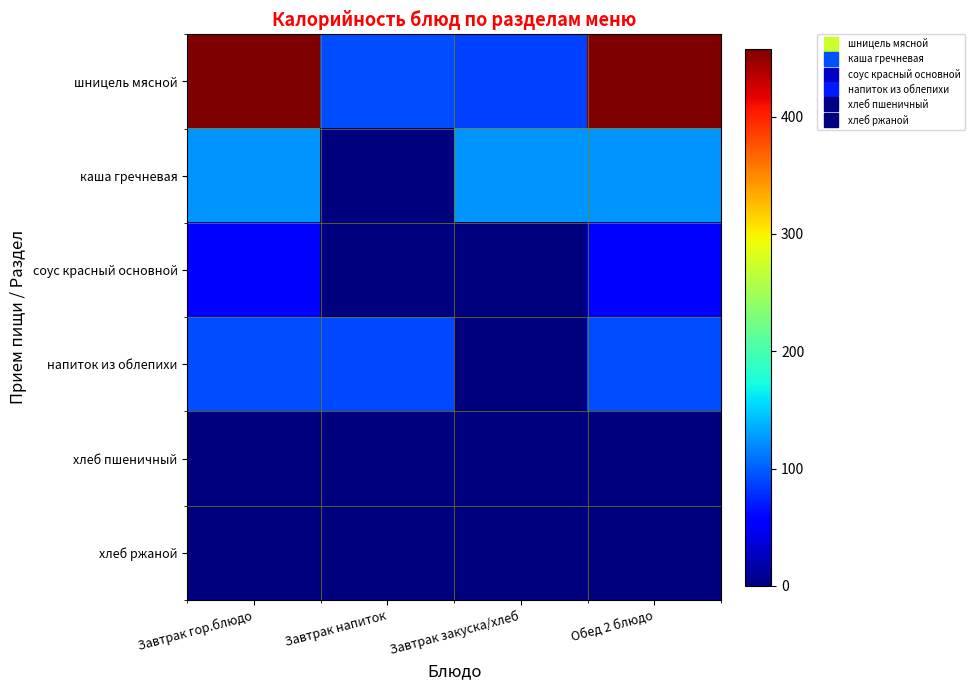

Which series changed the most between Завтрак закуска/хлеб and Обед 2 блюдо?

шницель мясной